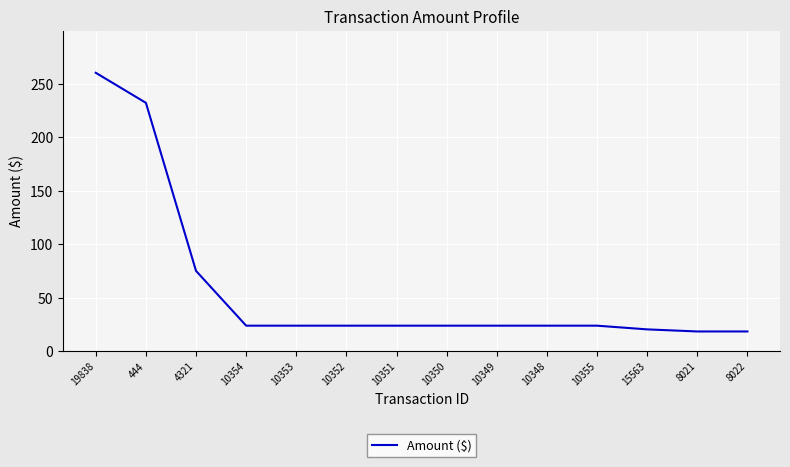

Does the chart have visible grid lines?

Yes